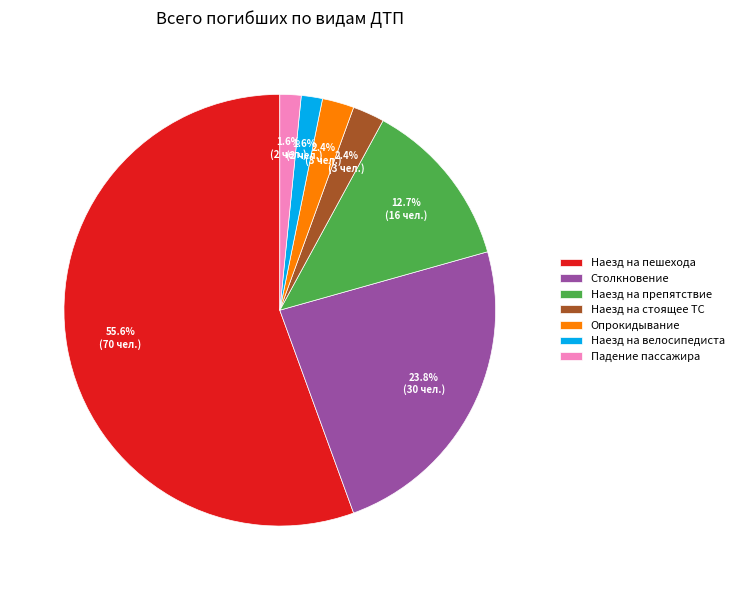

To the nearest percent, what is the difference between the largest and smallest slice percentages?

54%